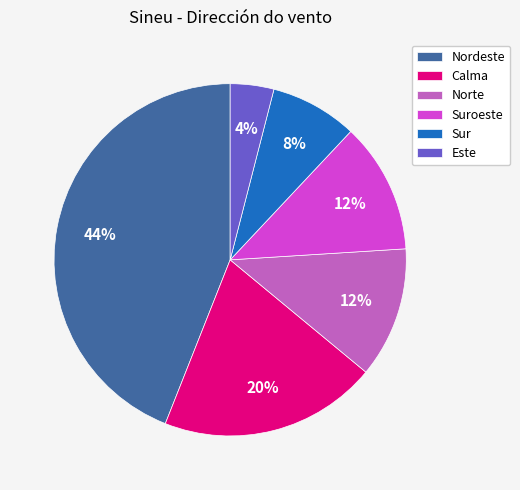

Is the sum of Calma and Norte greater than half?

No